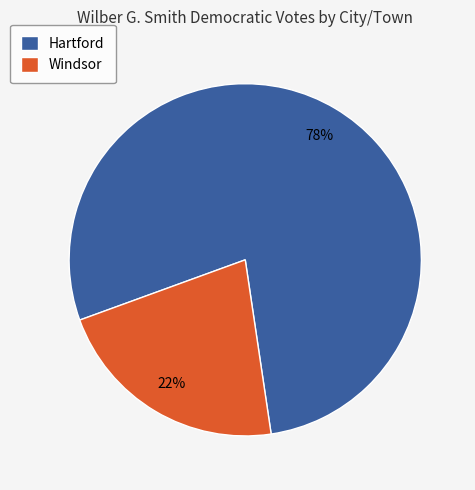

Which category has the biggest portion of the pie?

Hartford